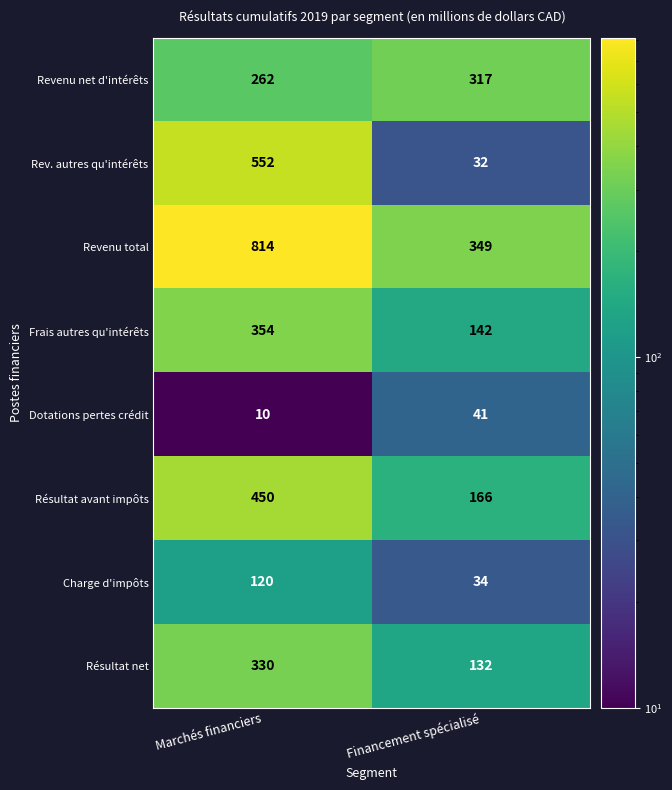

Which category has the highest value across all series?

Marchés financiers